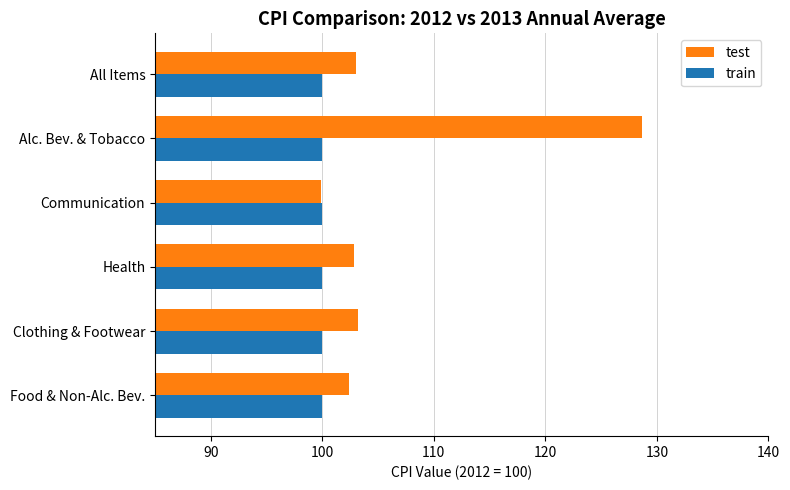

True or false: train has a value of 45.9 at Clothing & Footwear.

False